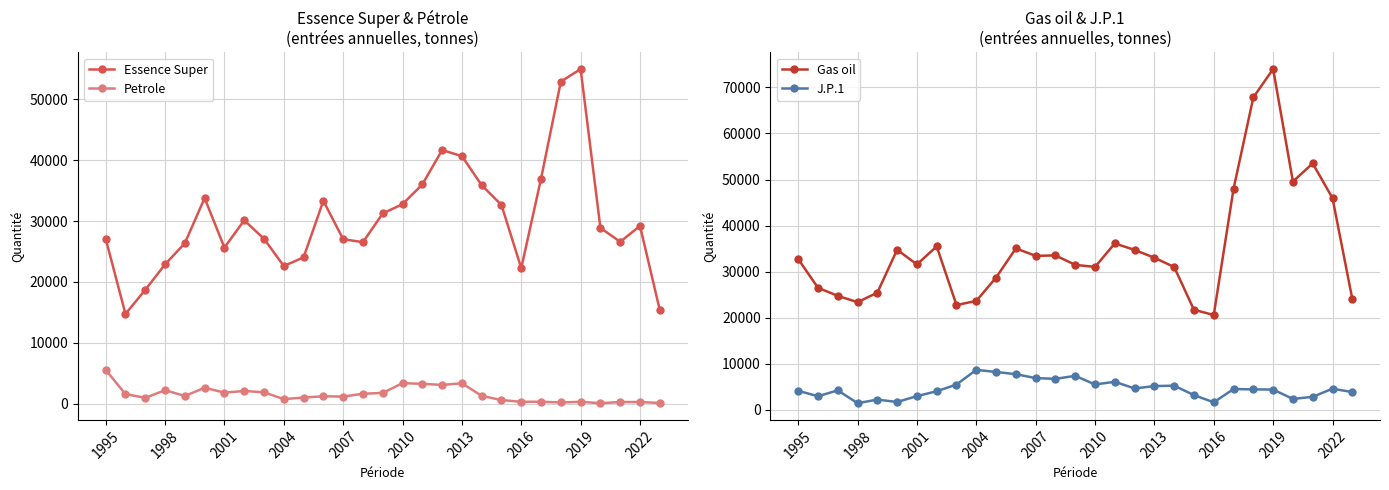

True or false: Essence Super has a value of 55004 at 2019.

True